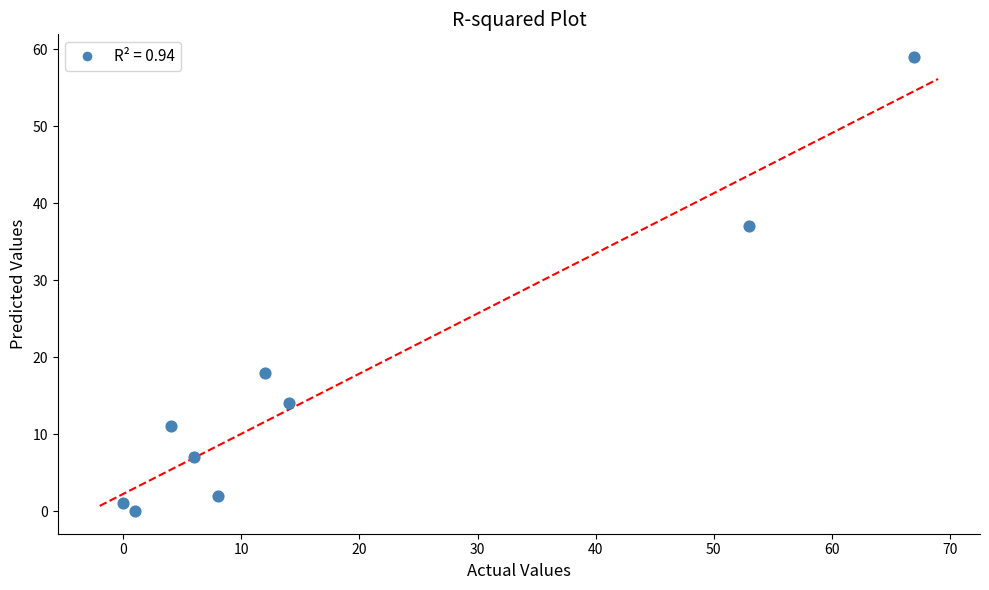

What is the average Y value?

17